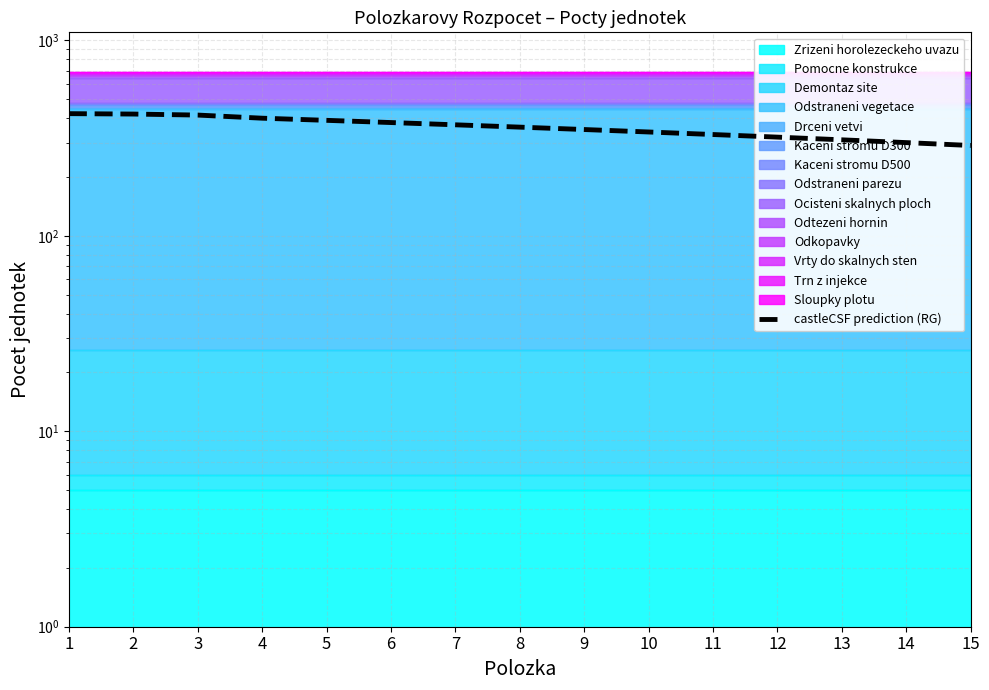

Reading left to right, list all the values displayed in this chart.

1=422	2=420	3=415	4=400	5=390	6=380	7=370	8=360	9=350	10=340	11=330	12=320	13=310	14=300	15=290